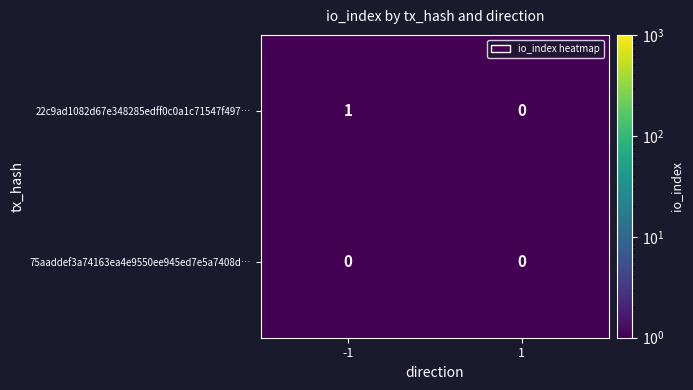

At which category does the chart reach its peak across all series?

-1